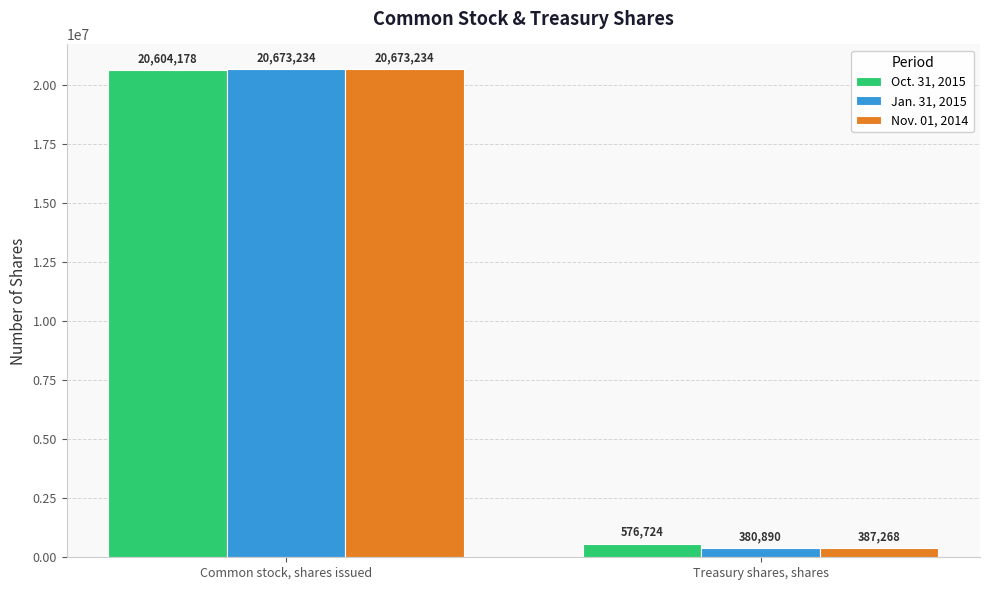

What is the approximate value of Nov. 01, 2014 at Common stock, shares issued?

20673234